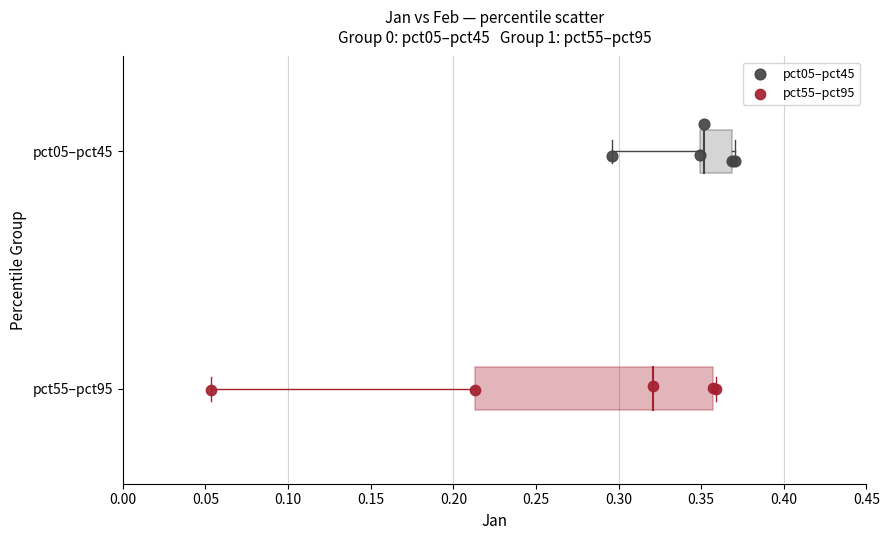

Which series contains the lowest Y value?

pct55–pct95